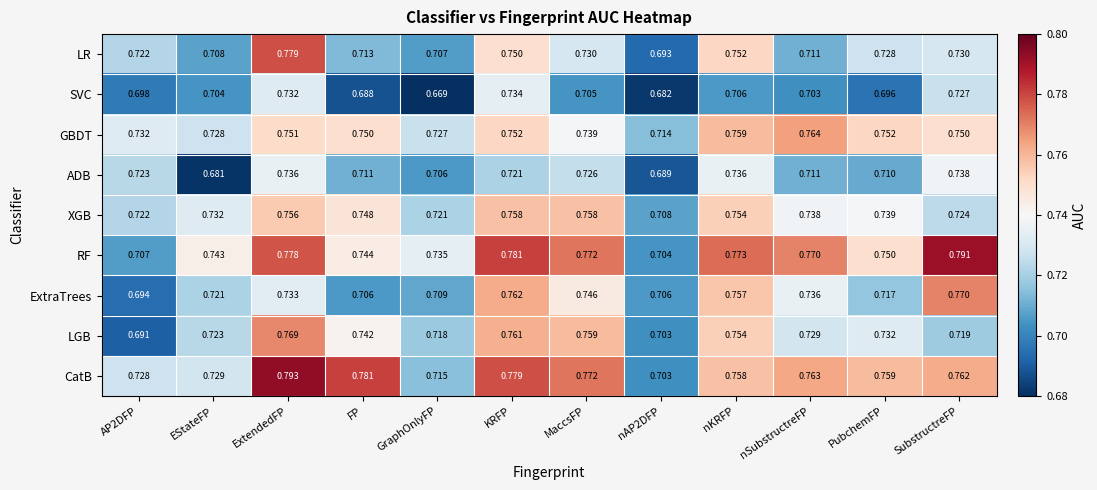

Which series changed the most between MaccsFP and nSubstructreFP?

LGB